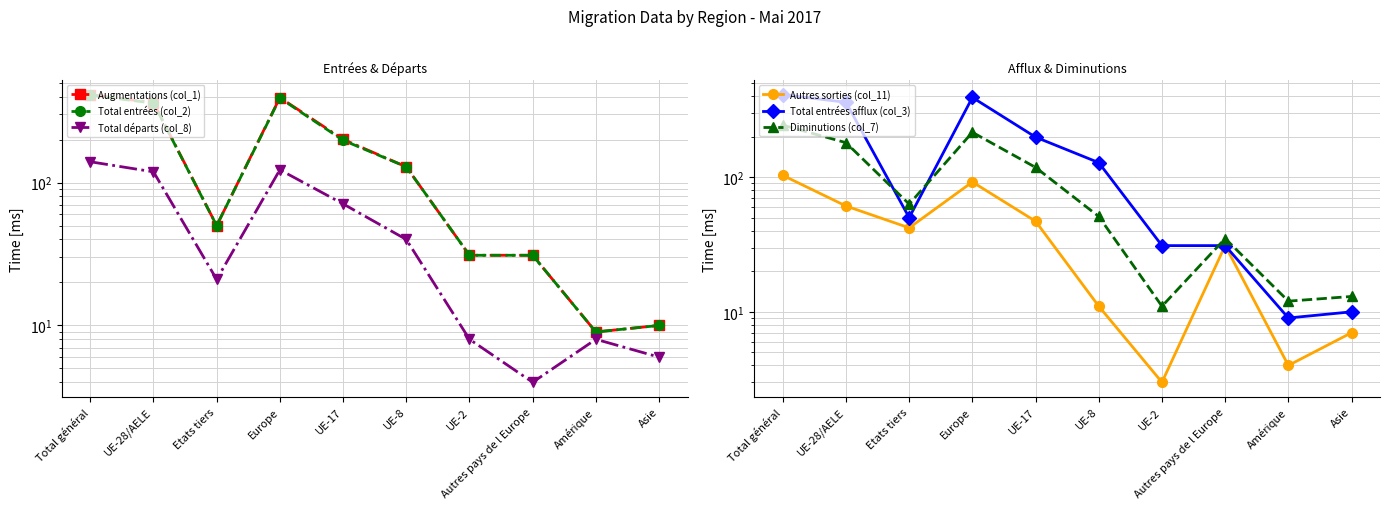

Is the value of Autres sorties (col_11) at Europe greater than the value of Total entrées (col_2) at UE-2?

Yes